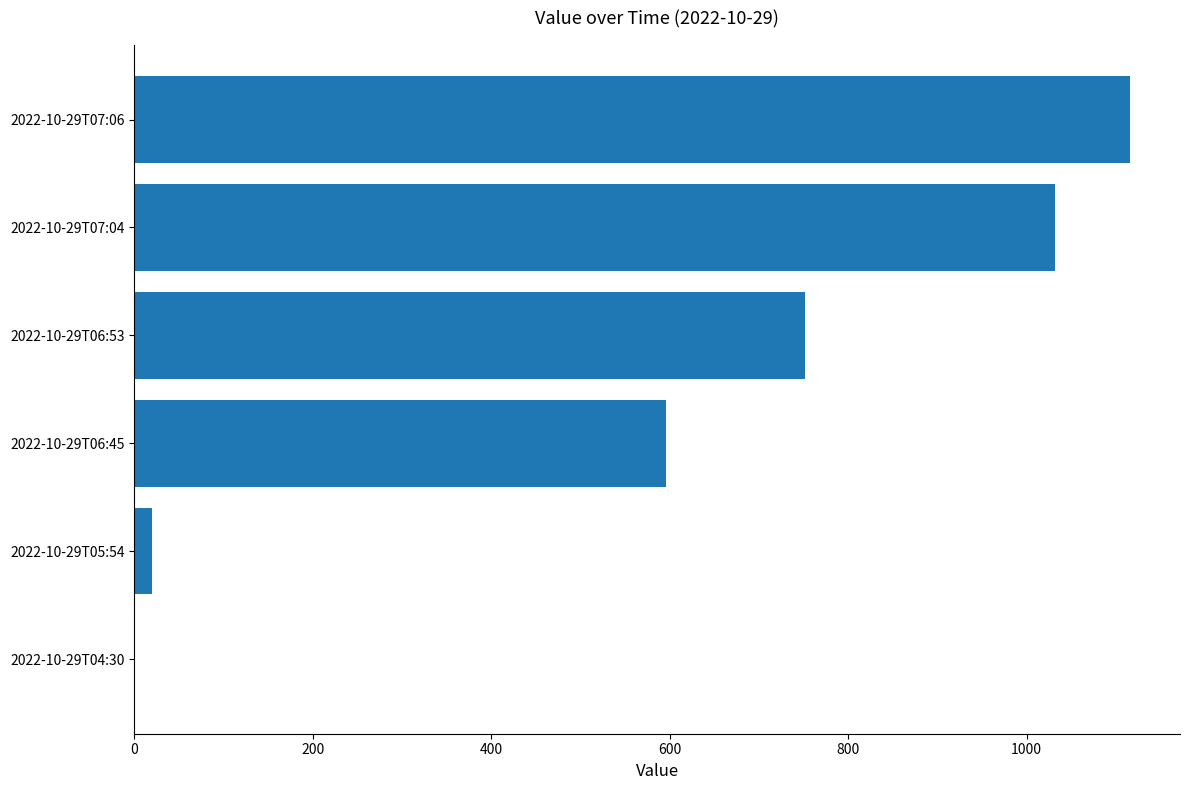

Reading bottom to top, extract all data points from this chart.

2022-10-29T04:30=0	2022-10-29T05:54=20	2022-10-29T06:45=596	2022-10-29T06:53=752	2022-10-29T07:04=1032	2022-10-29T07:06=1116